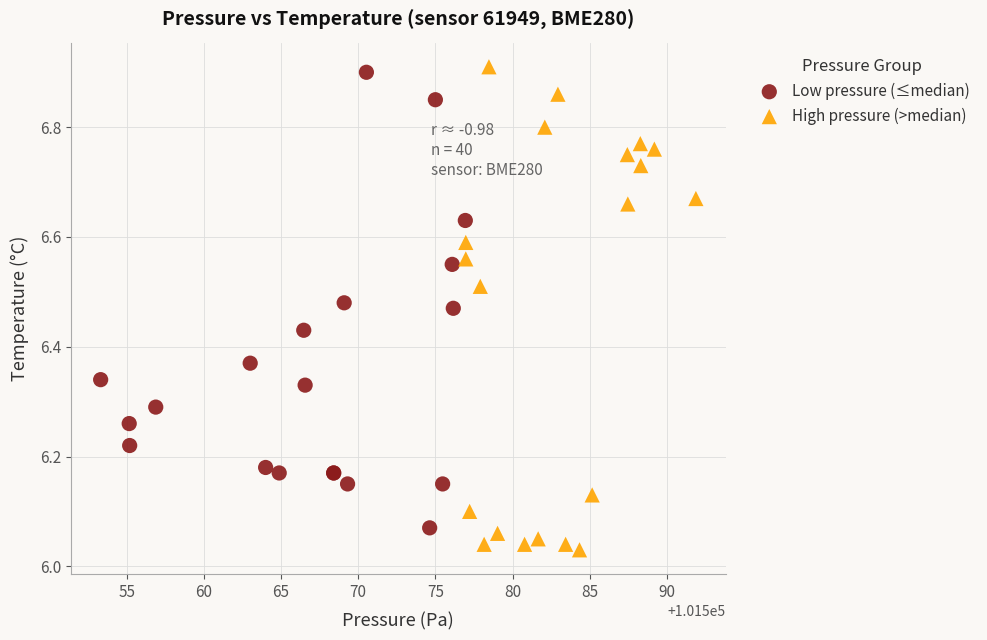

What are all the series names shown in the legend?

Low pressure (≤median), High pressure (>median)